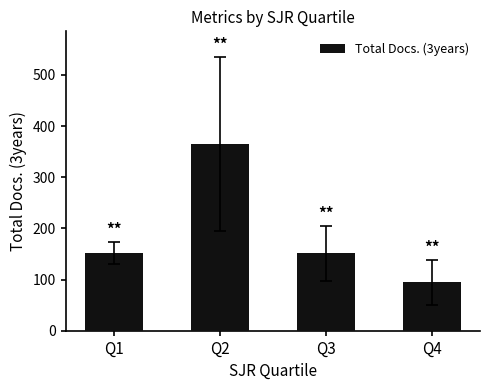

What is the ratio of the value at Q4 to the value at Q3?

0.6